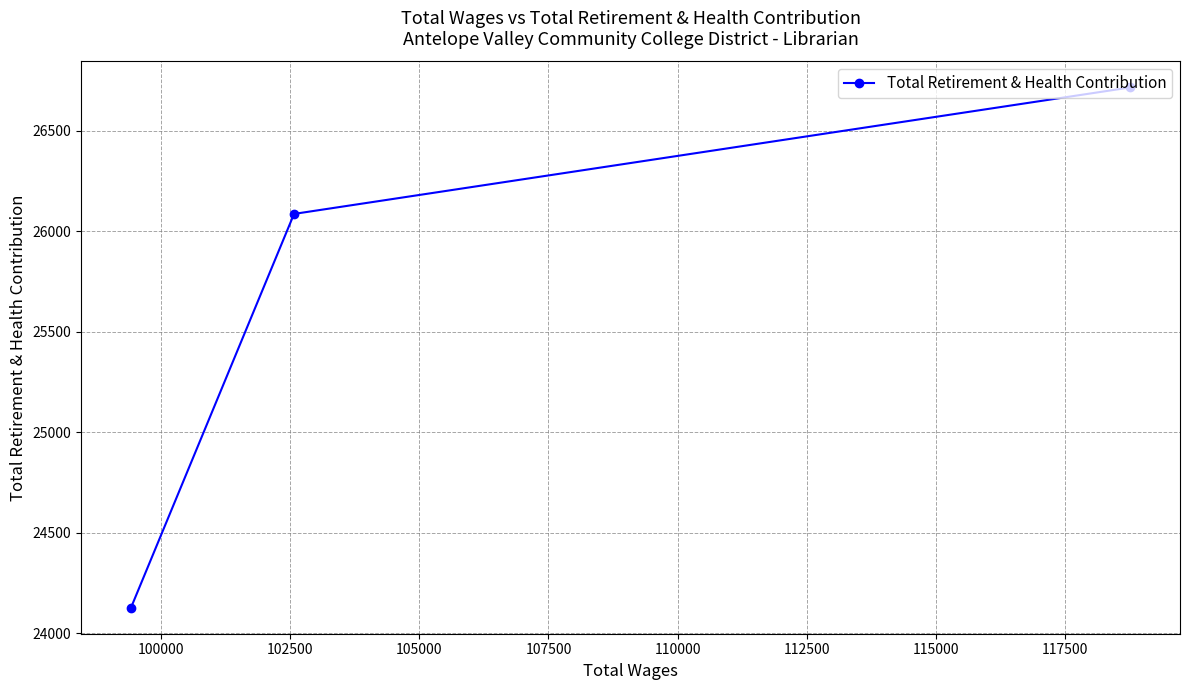

What is the difference between the second highest and minimum values?

1959